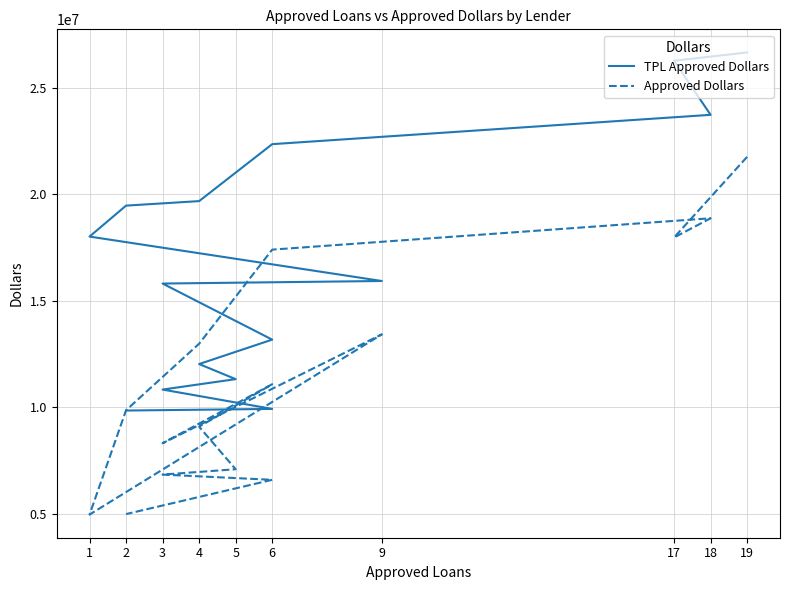

Rank the series at 18 from lowest to highest value.

Approved Dollars, TPL Approved Dollars